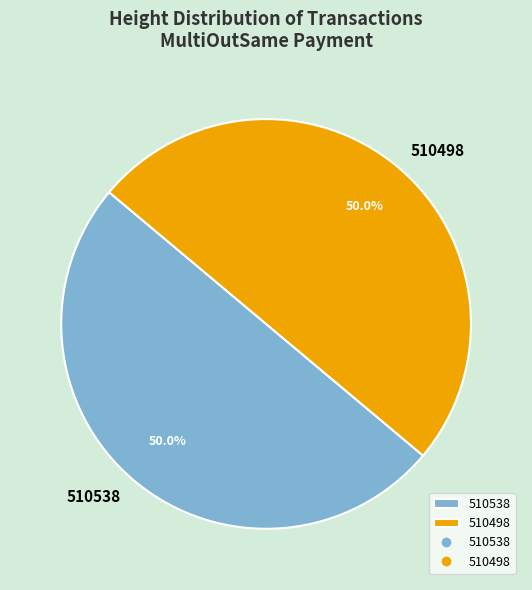

To the nearest percent, what percentage of the pie is 510498?

50%